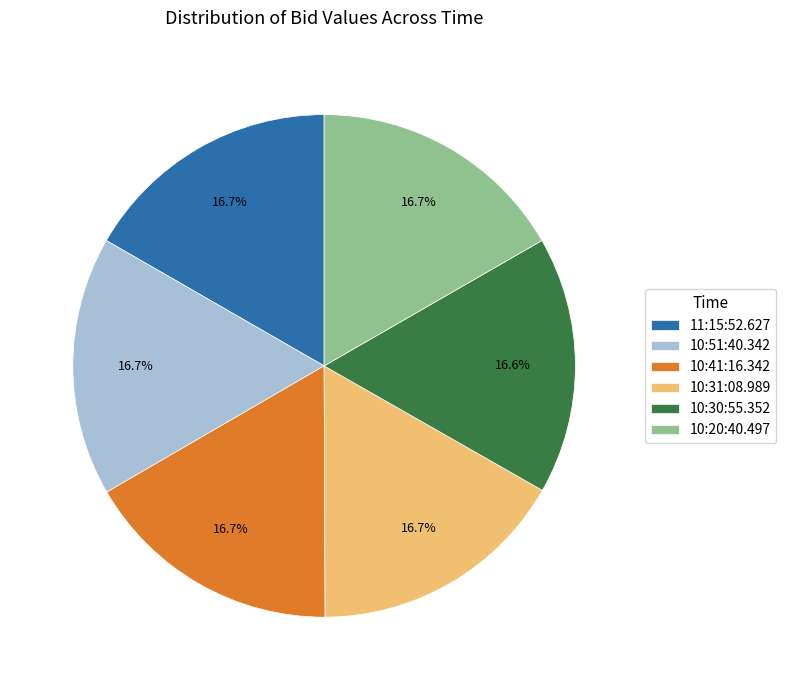

Is there any slice that represents more than half of the pie?

No